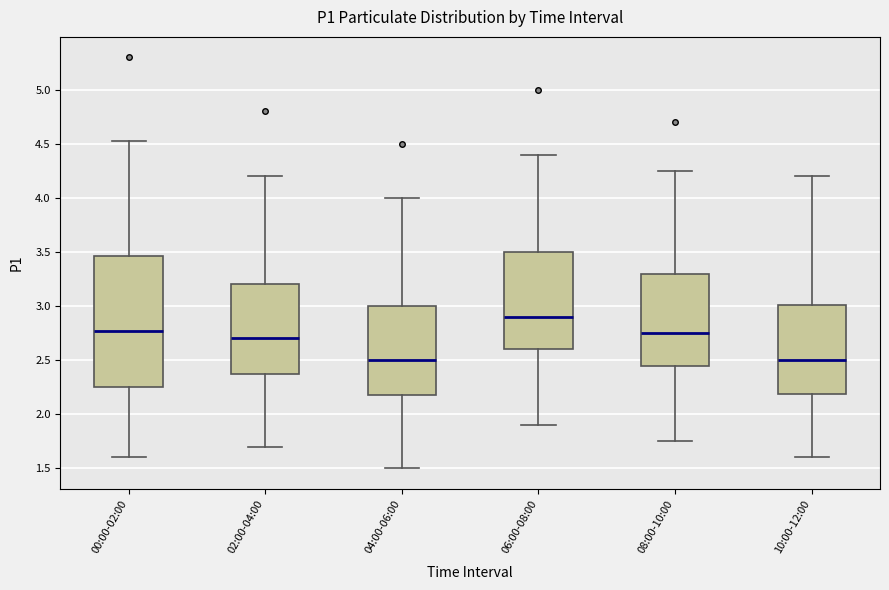

Where does the median line of the box for 06:00-08:00 sit on the y-axis? The values are not printed on the chart, so give them approximately, as read against the axis.

2.90